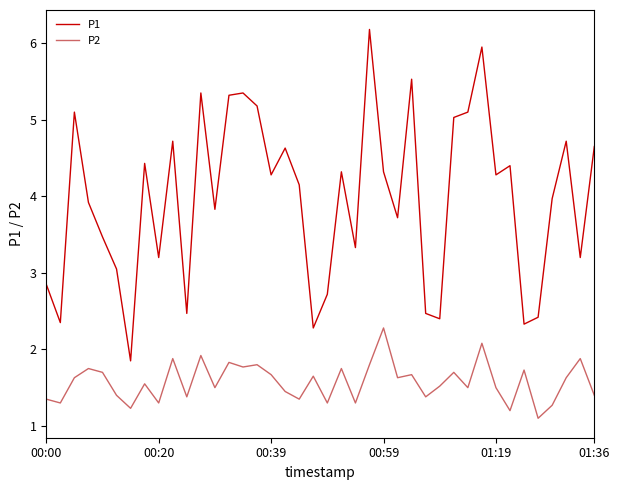

What is the maximum value shown in the chart?

6.2